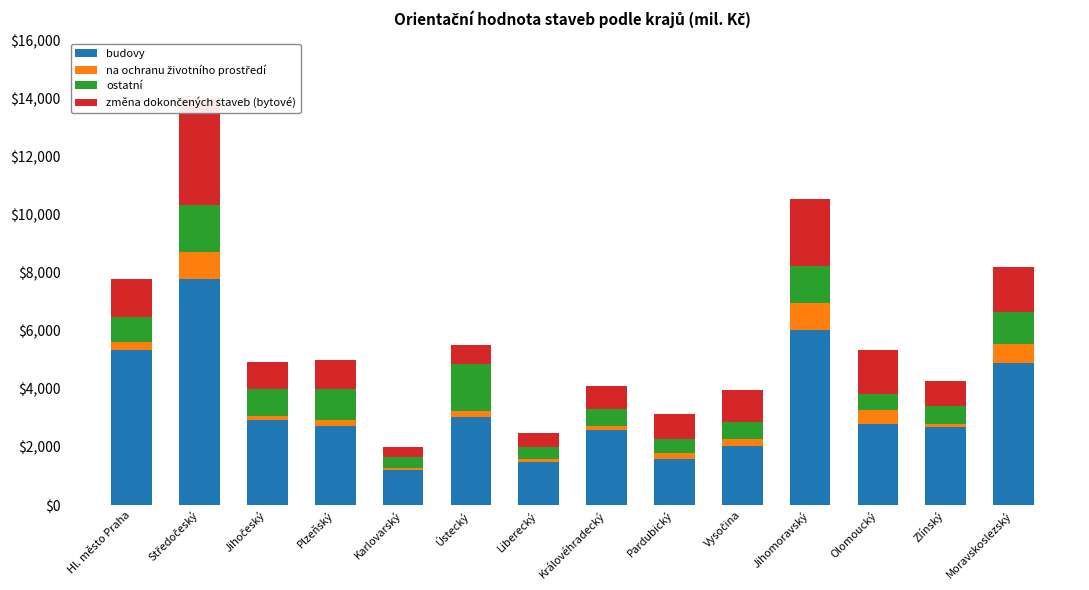

Which label corresponds to the largest value in the chart?

Středočeský